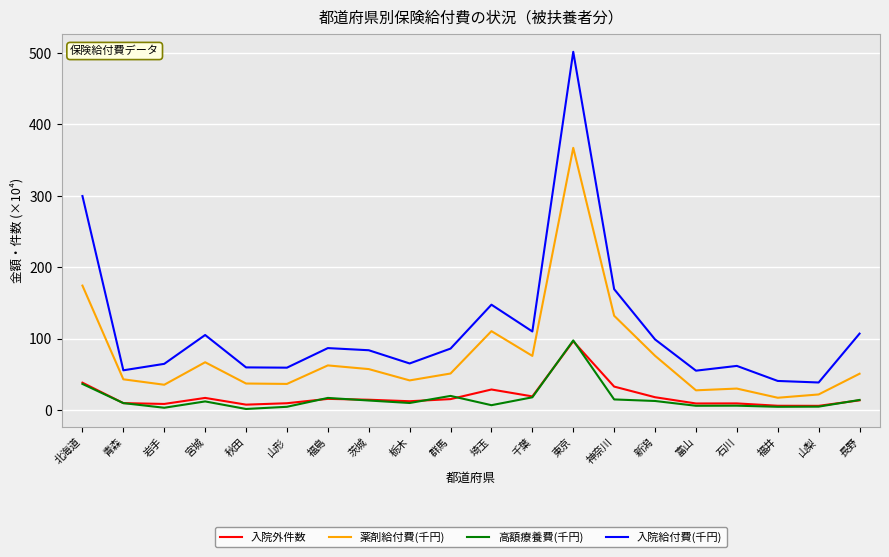

What is the difference between the highest and lowest values at 千葉?

92.1